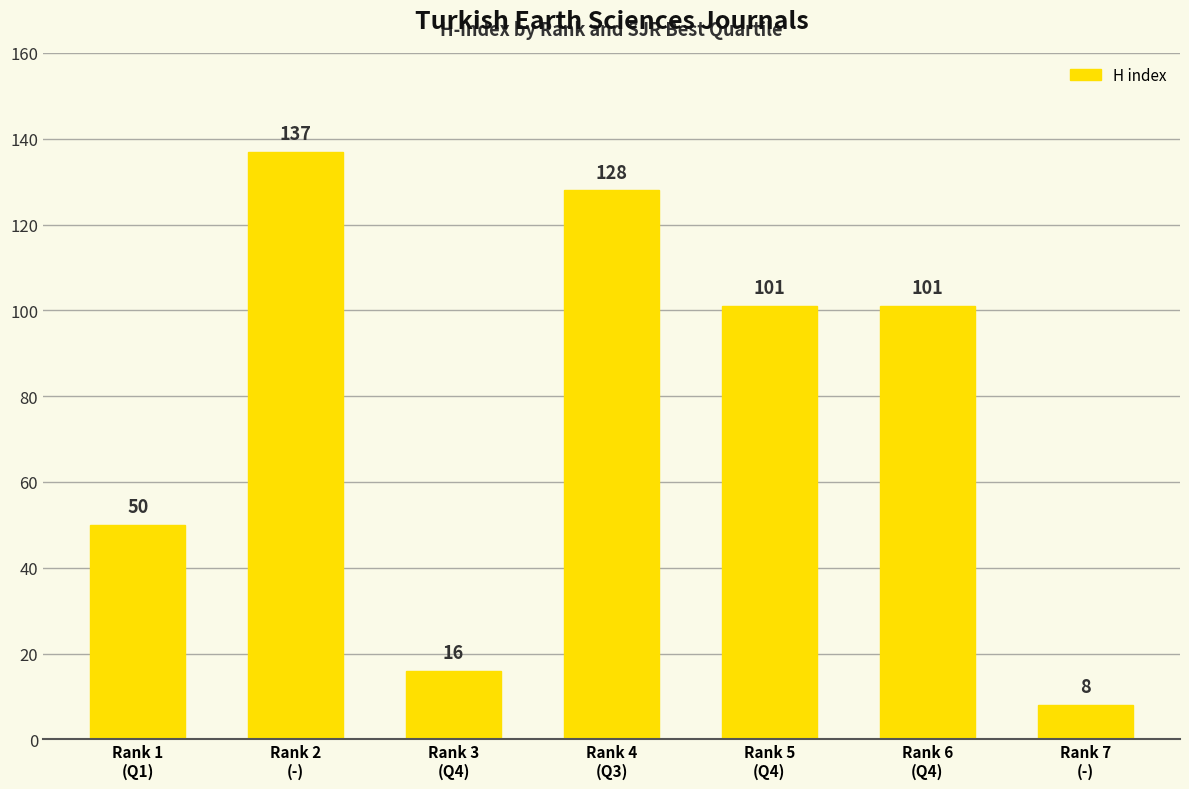

At which category does the chart reach its minimum across all series?

Rank 7
(-)